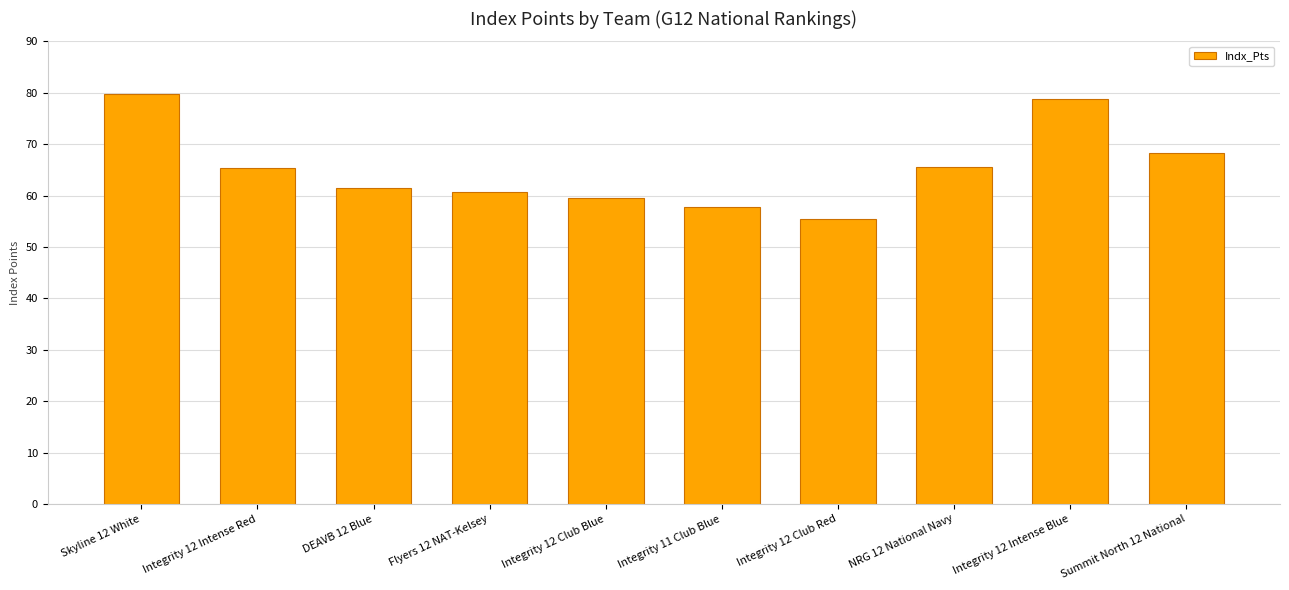

What is the label of the 10th bar from the left?

Summit North 12 National